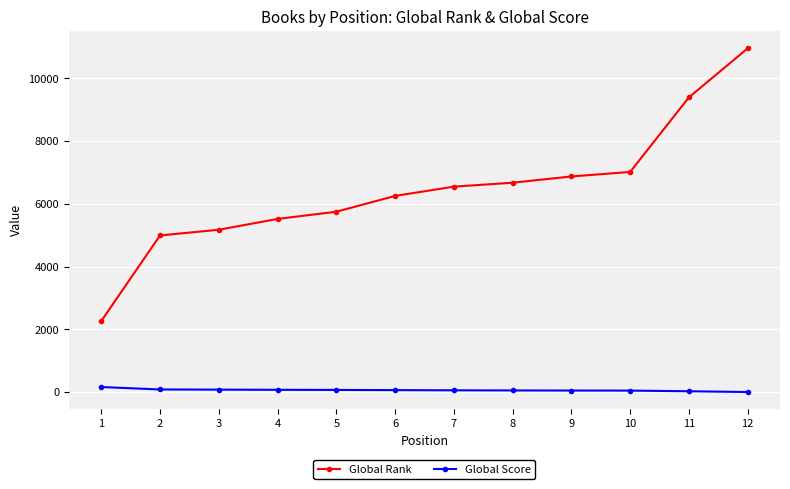

How many lines are shown in the chart?

2